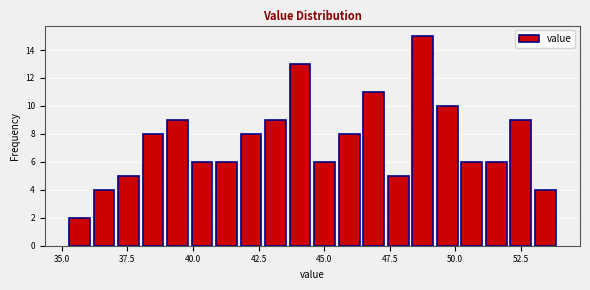

Around what value on the x-axis is the tallest bar? Give the approximate position of its centre, as read against the axis.

49.0